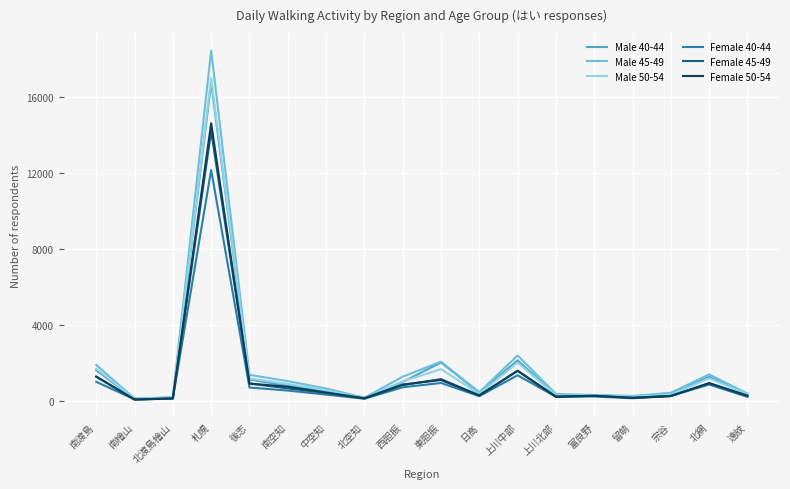

Which series has the largest range (max minus min)?

Male 45-49